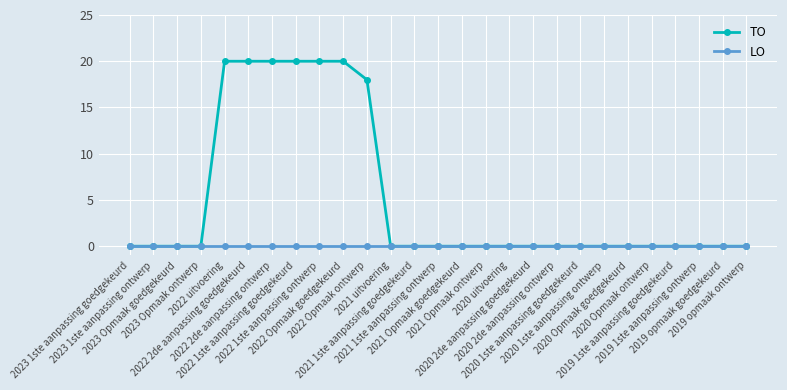

How many distinct data groups are displayed?

2